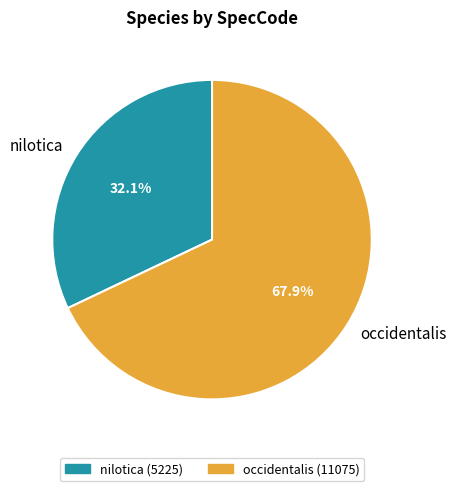

What is the smallest slice in the pie chart?

nilotica